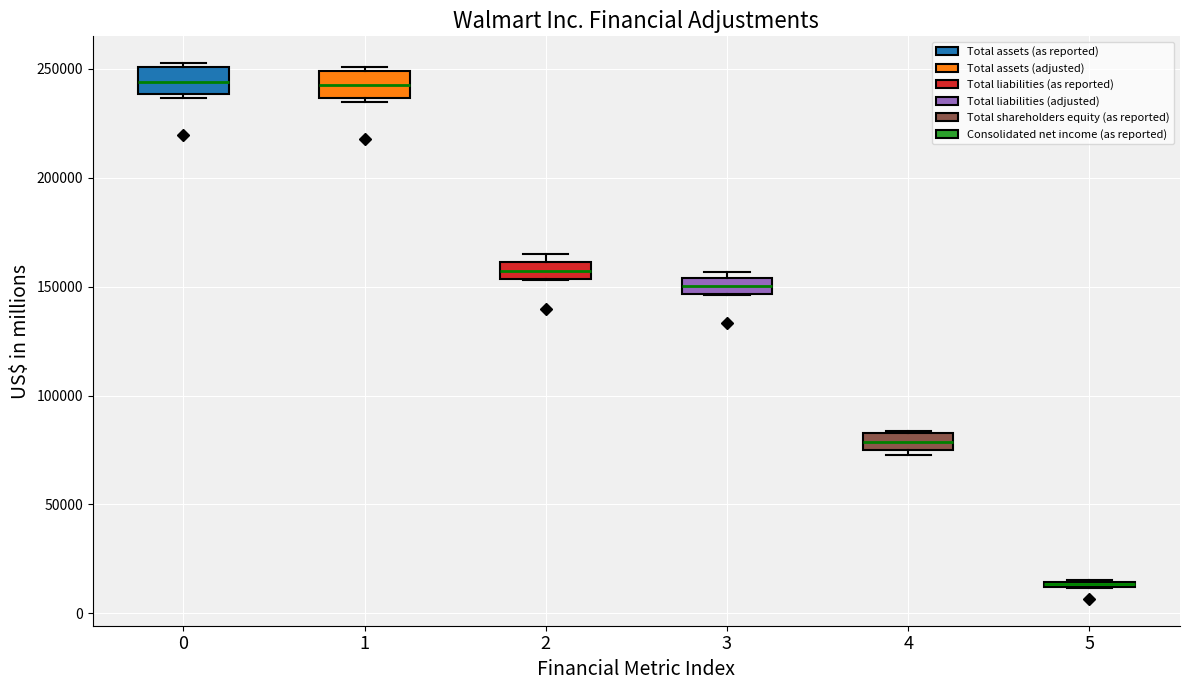

Where does the median line of the box at x = 0 sit on the y-axis? The values are not printed on the chart, so give them approximately, as read against the axis.

245000